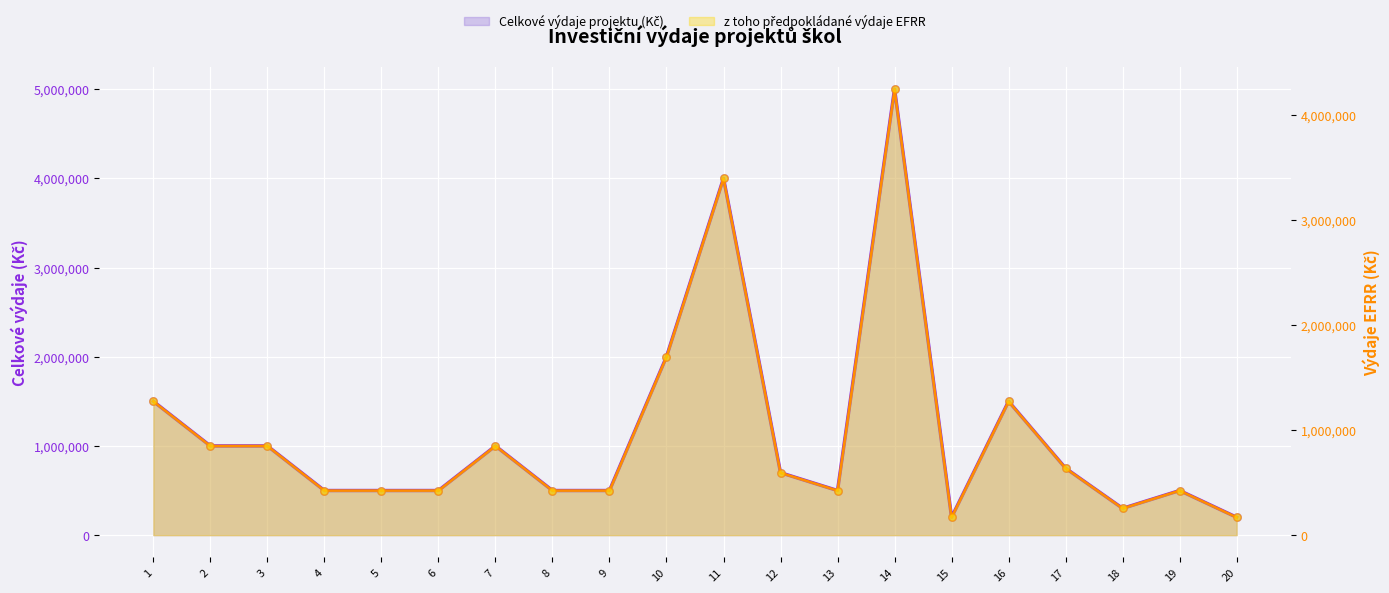

At which category is the sum across all series the highest?

14